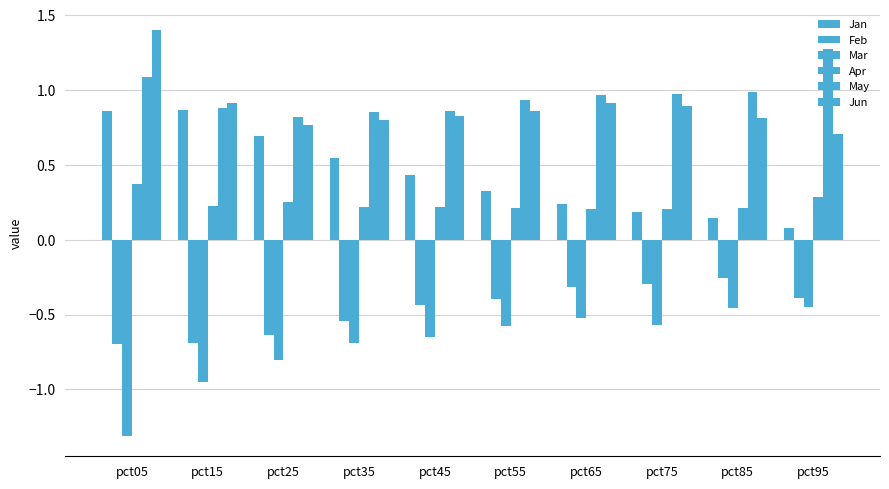

How many series are shown in this chart?

6